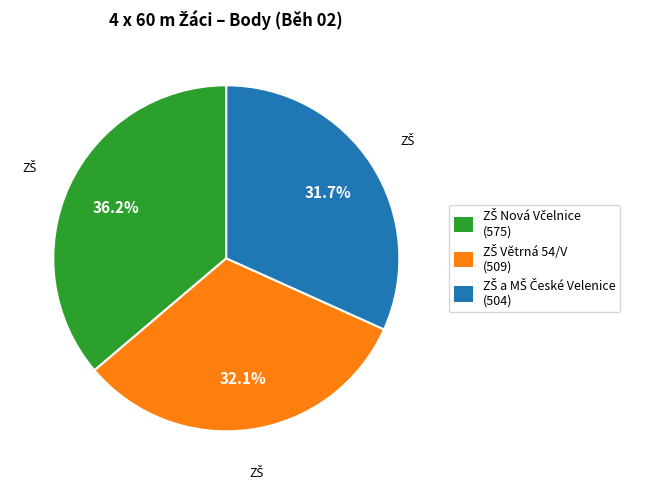

Is there any slice that represents more than half of the pie?

No